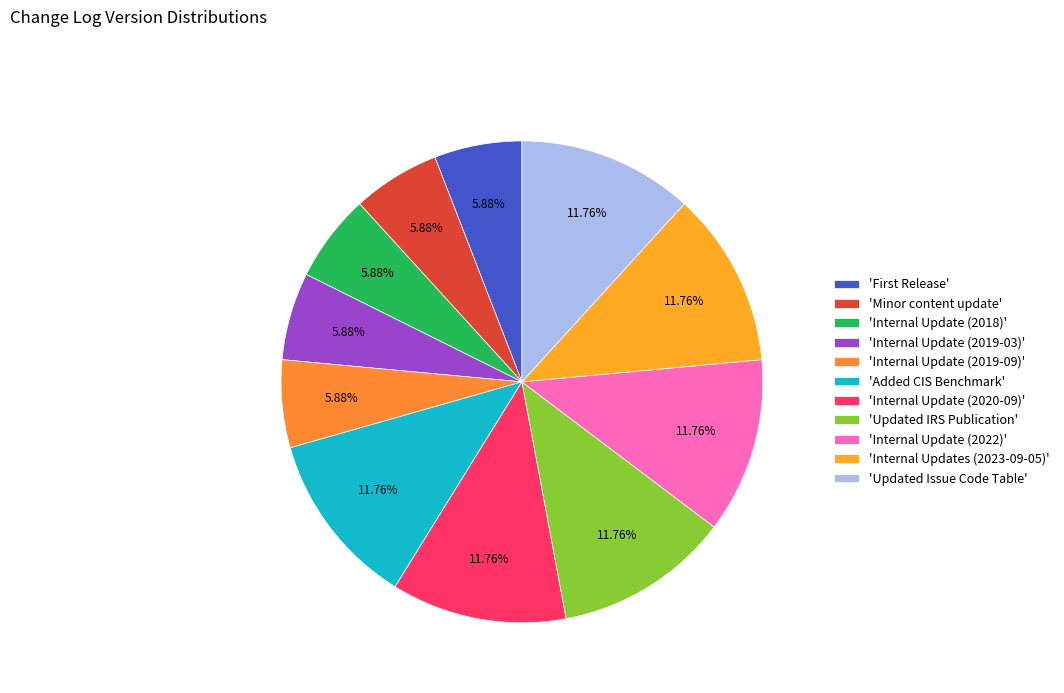

Count the number of slices in the pie.

11